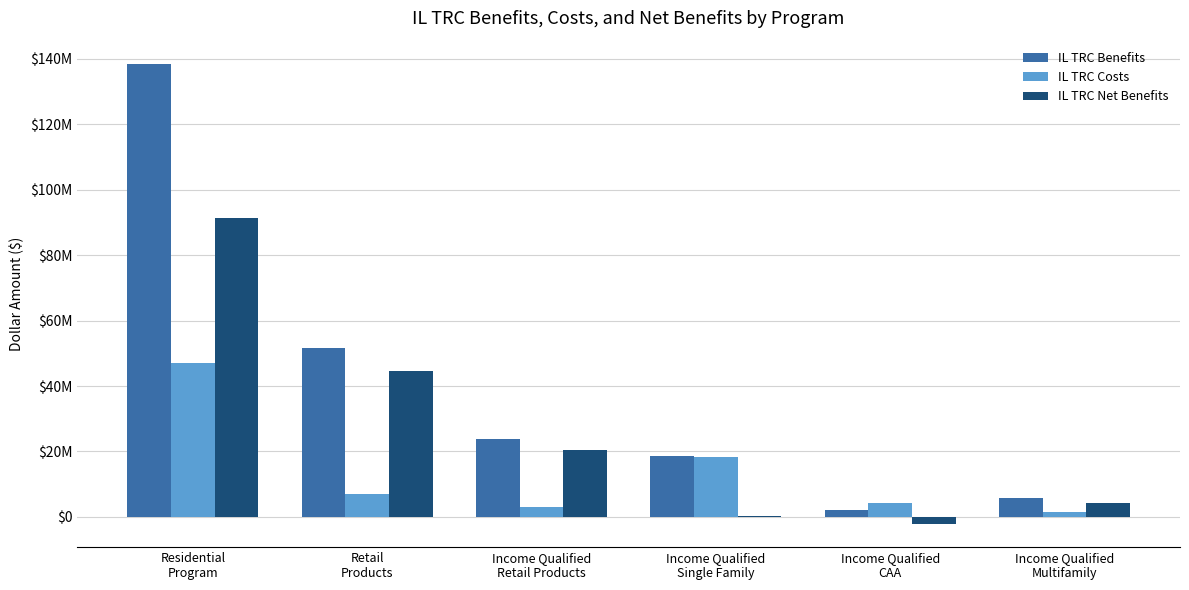

Where does the IL TRC Benefits series first go above 23716198?

Residential
Program